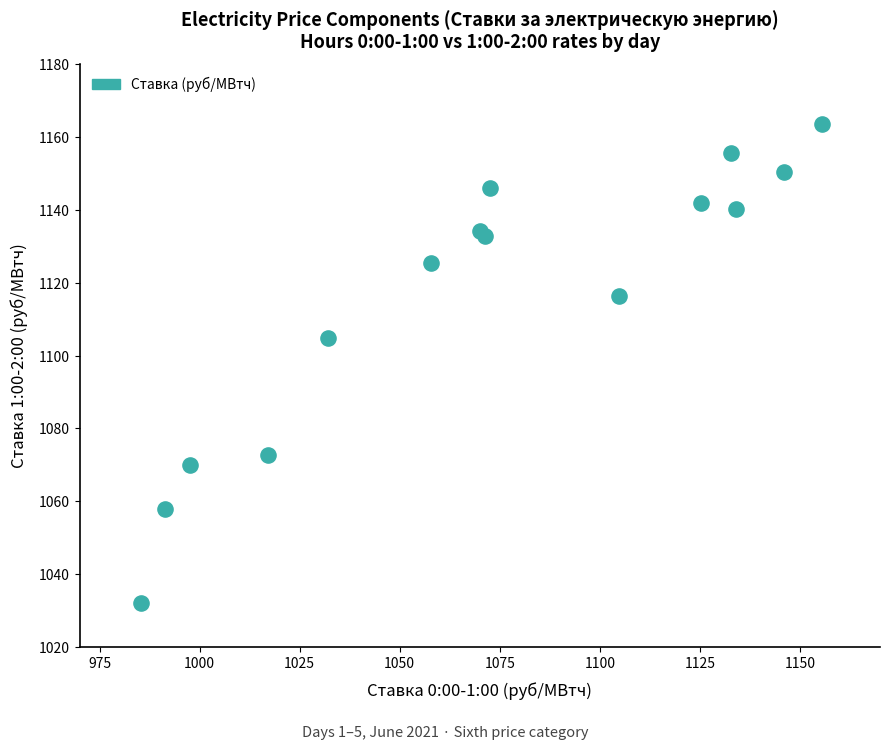

What Y value in the scatter plot is closest to 1097?

1104.8